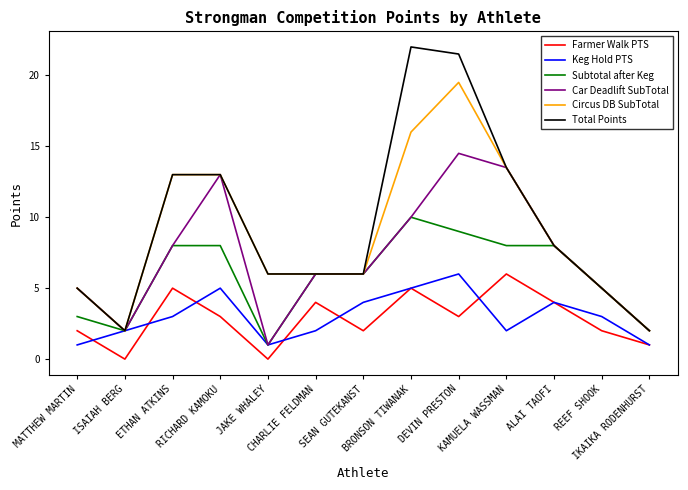

What is the lowest value of the Car Deadlift SubTotal series?

1.0